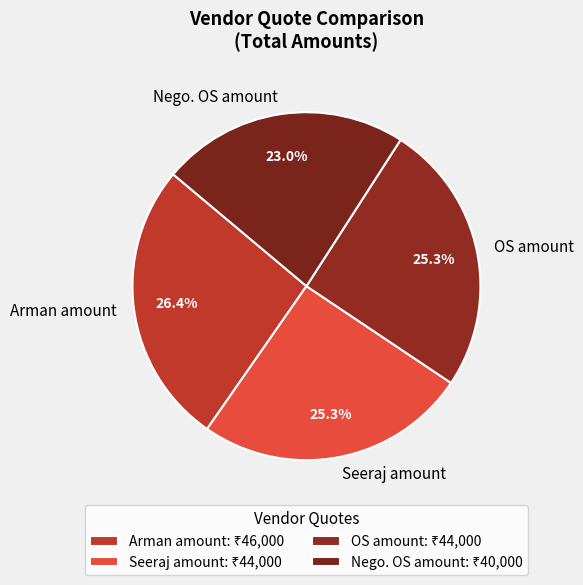

Is it true that Nego. OS amount is 23% of the pie?

True